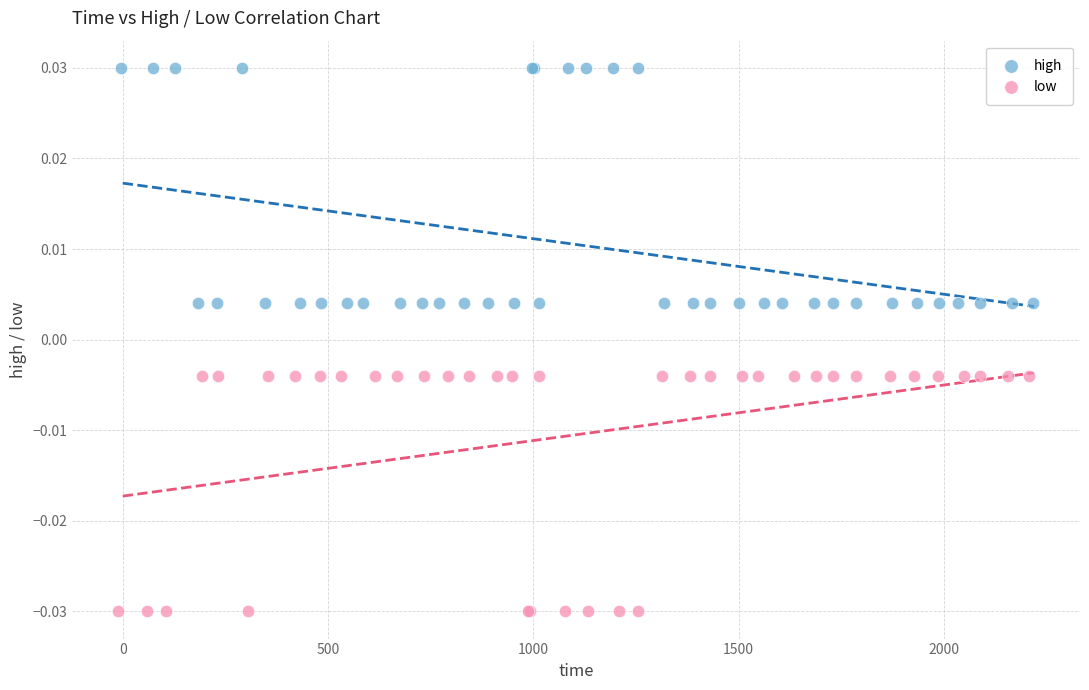

Which series contains the lowest Y value?

low